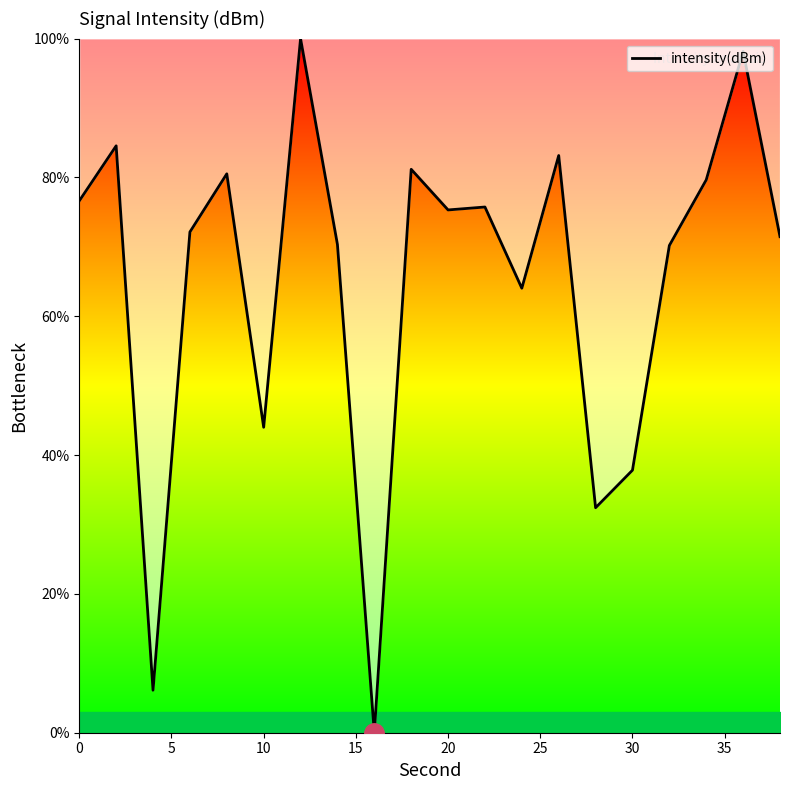

What is the maximum value shown in the chart?

100.0